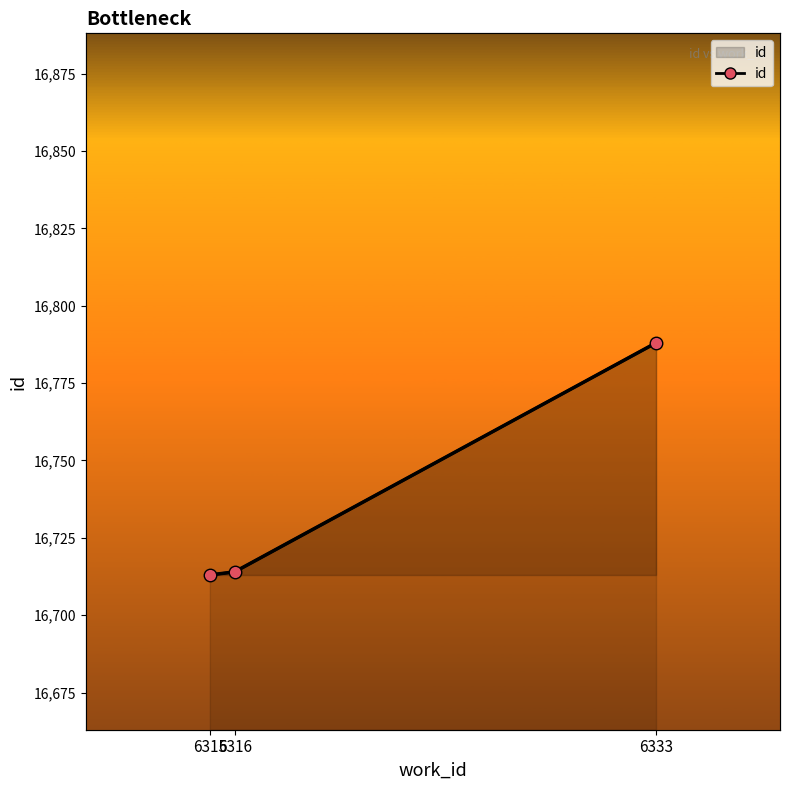

Which category has the highest value across all series?

6333